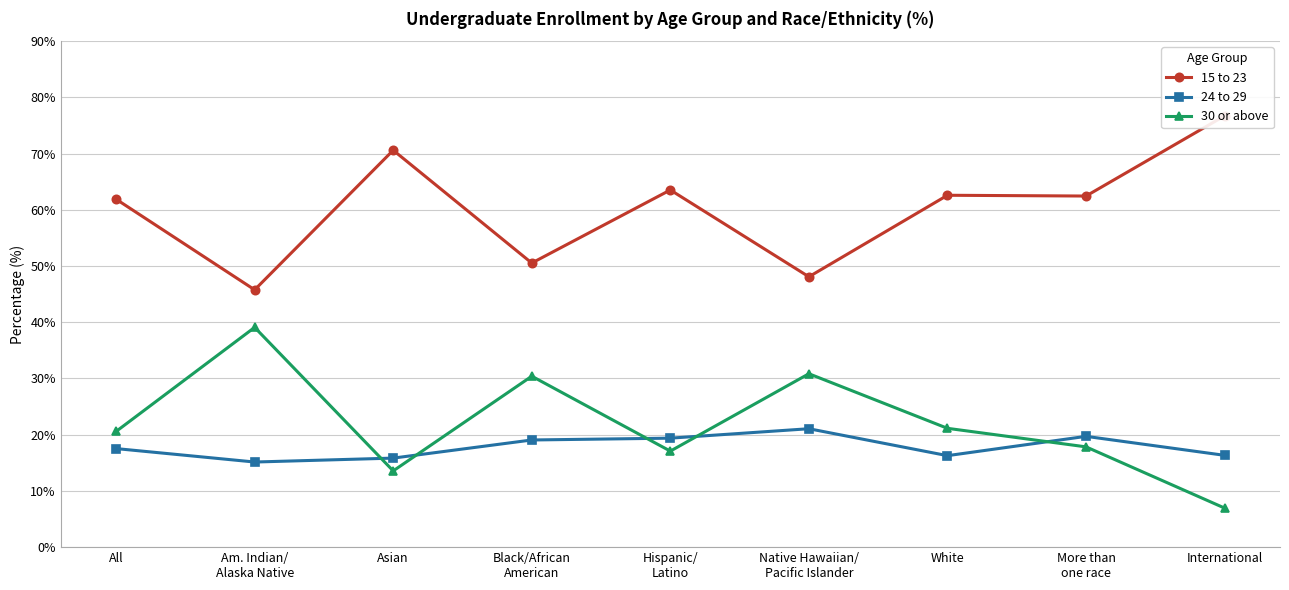

Which has a higher value, Black/African
American or All?

All